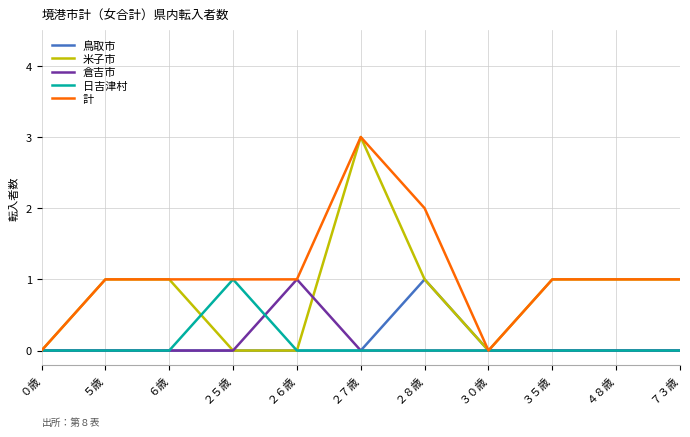

What position from the left is ５歳?

2